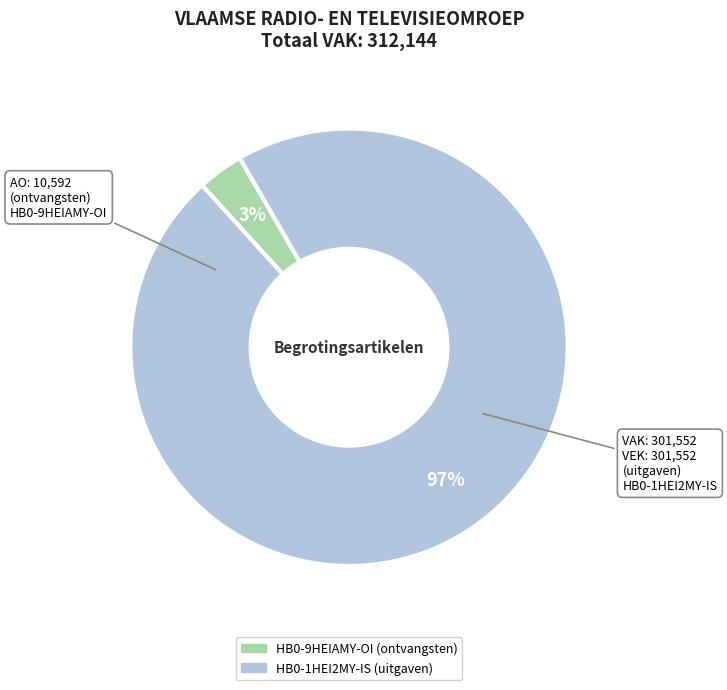

Combined, do HB0-9HEIAMY-OI (ontvangsten) and HB0-1HEI2MY-IS (uitgaven) account for over 50%?

Yes